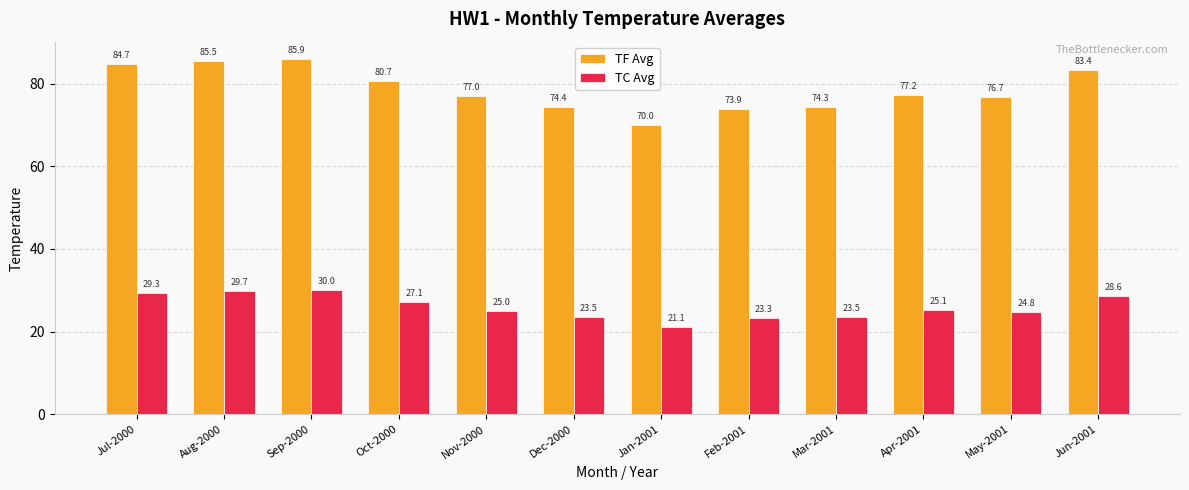

Reading left to right, what are all the values shown in this chart?

TF Avg: 84.7	85.5	85.9	80.7	77.0	74.4	70.0	73.9	74.3	77.2	76.7	83.4
TC Avg: 29.3	29.7	30.0	27.1	25.0	23.5	21.1	23.3	23.5	25.1	24.8	28.6